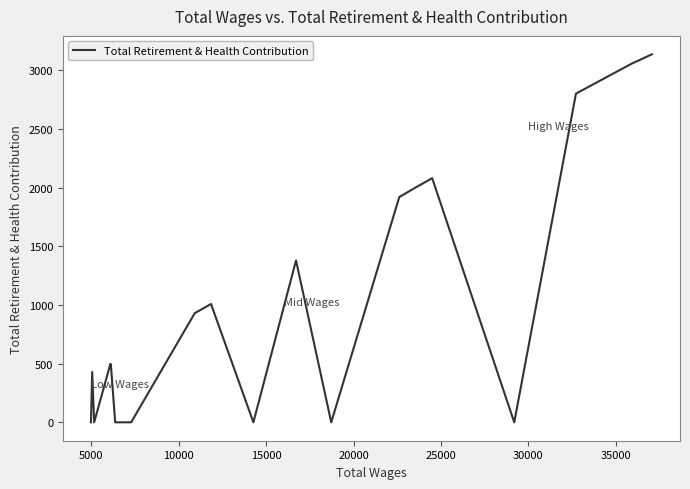

What is the difference between the maximum and minimum values?

3135